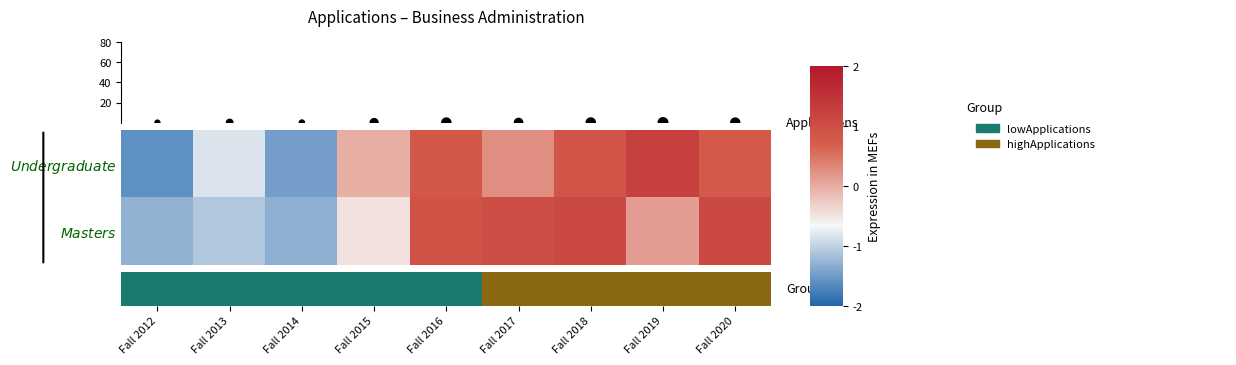

Reading left to right, extract all data points from this chart.

$\it{Undergraduate}$: -1.6	-0.8	-1.5	-0.0	0.8	0.3	0.9	1.2	0.8
$\it{Masters}$: -1.3	-1.1	-1.3	-0.5	0.9	1.0	1.1	0.1	1.1